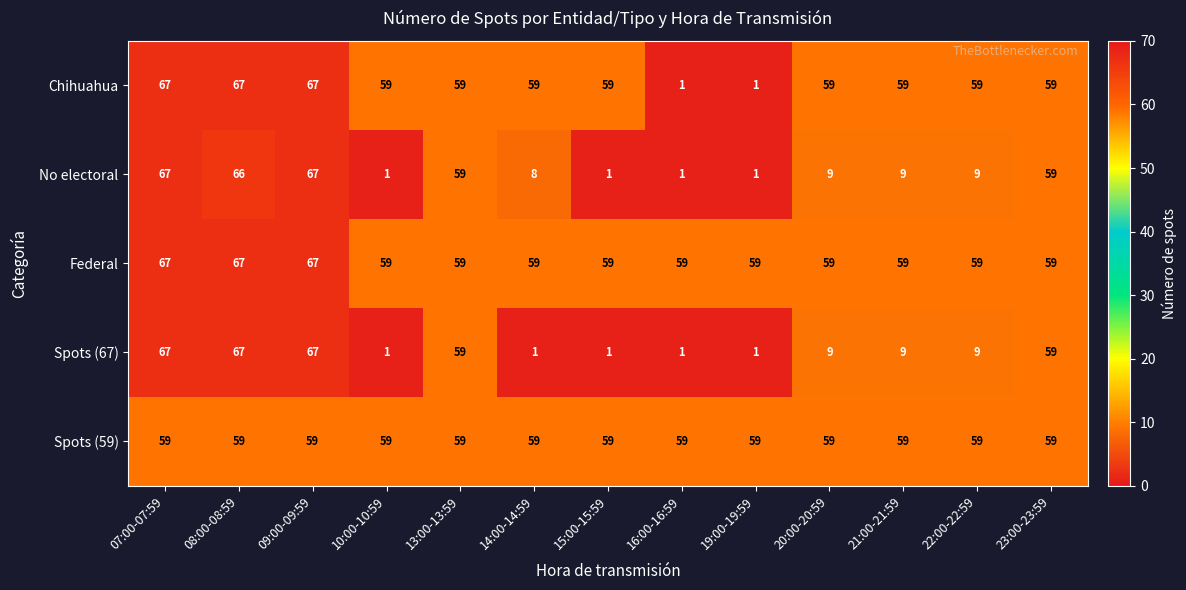

How many Spots (67) values are between 1 and 59?

10